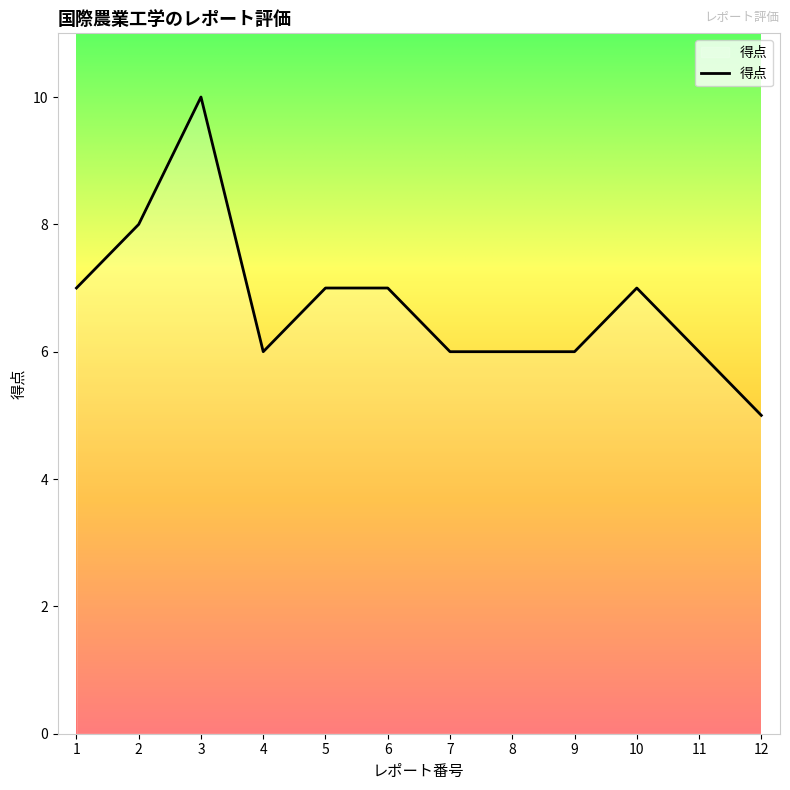

What is the difference between the values at 12 and 9?

1